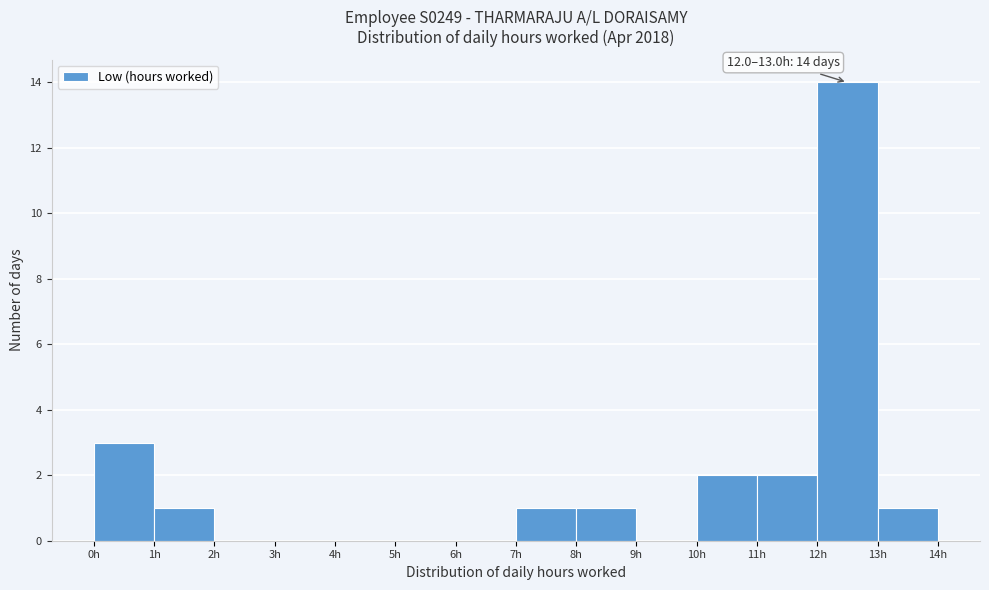

Over which range of the x-axis is the bar tallest?

12 to 13